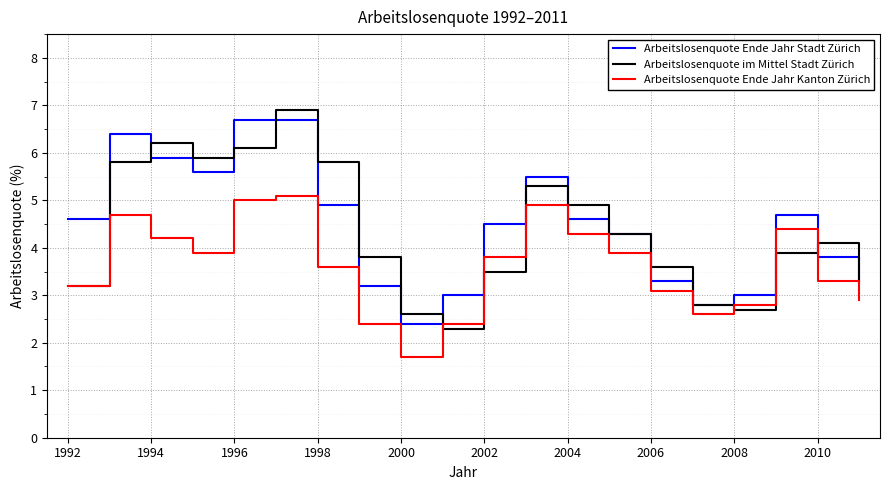

What is the highest value of the Arbeitslosenquote Ende Jahr Stadt Zürich series?

6.7